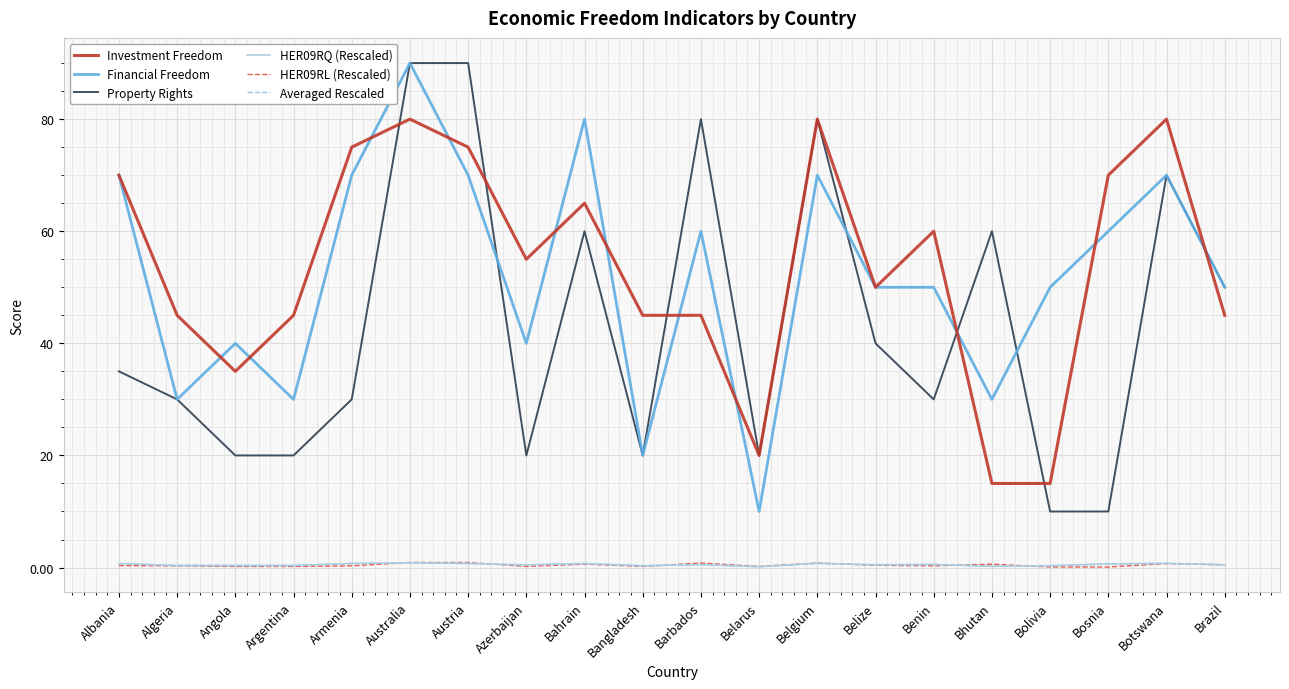

Does the chart have visible grid lines?

Yes